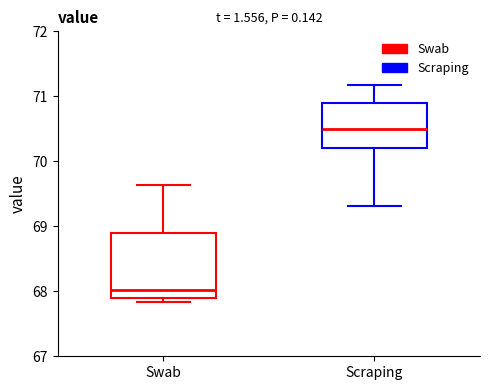

Reading left to right, transcribe this box plot: for each box, give where its median line is, the range the box spans, and where its two whiskers end, as read against the y-axis. The values are not printed on the chart, so give them approximately, as read against the axis.

Swab: median 68.0, box 67.9 to 68.9, whiskers 67.8 to 69.6
Scraping: median 70.5, box 70.2 to 70.9, whiskers 69.3 to 71.2